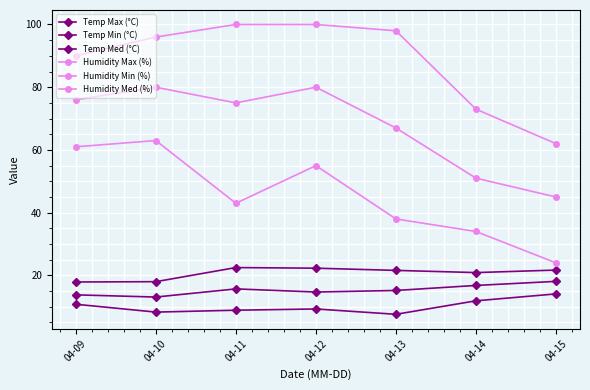

Is this an area chart (filled region under the line)?

No